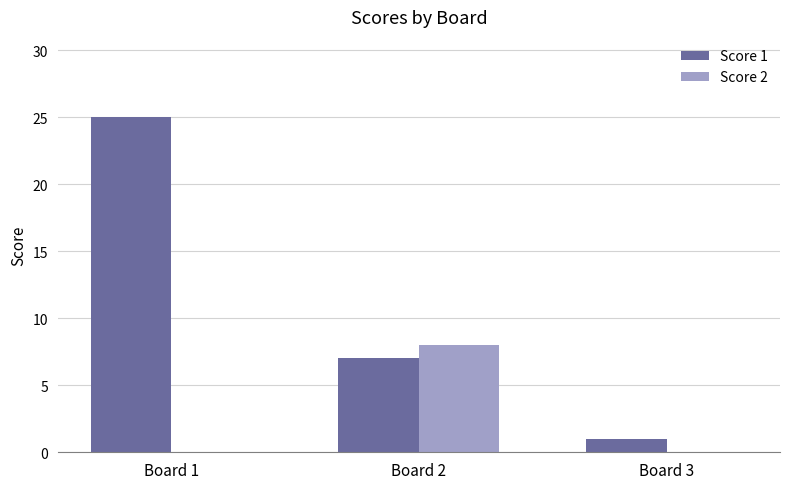

What is the sum of all Score 2 values?

8